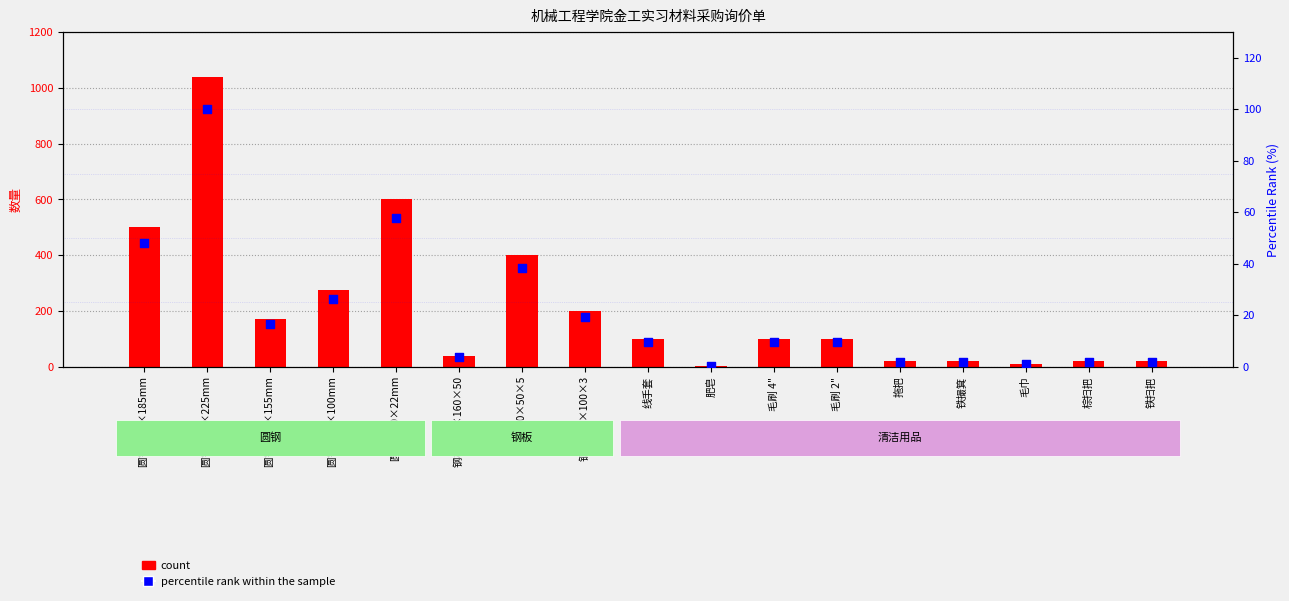

At how many categories does at least one series exceed 1014?

1